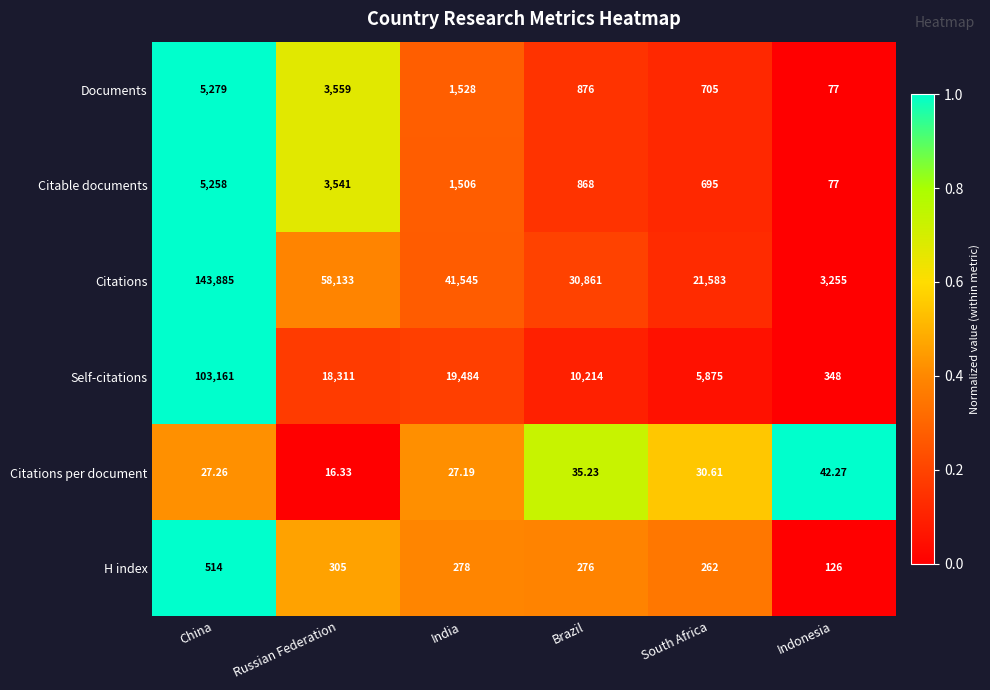

What is the spread (max minus min) of values at India?

41517.8